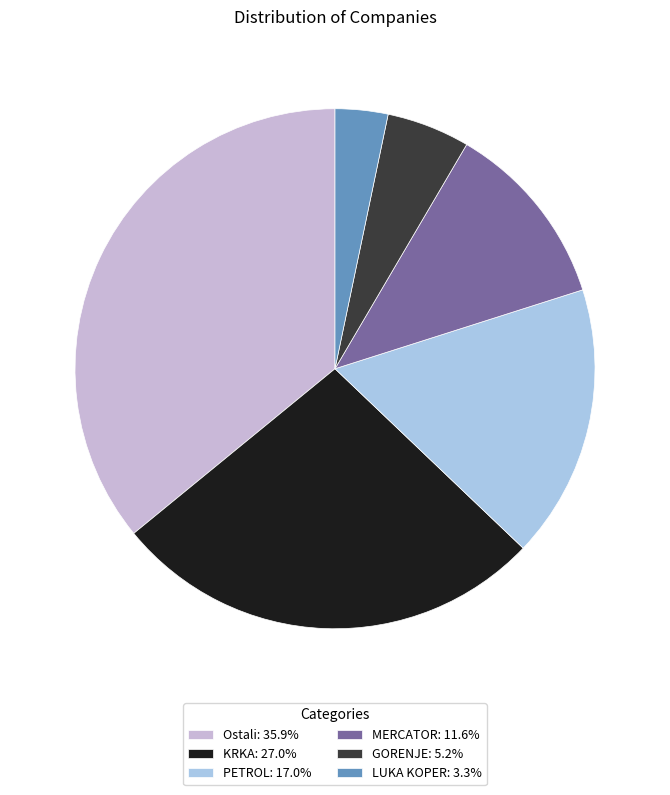

What is the largest slice in the pie chart?

Ostali